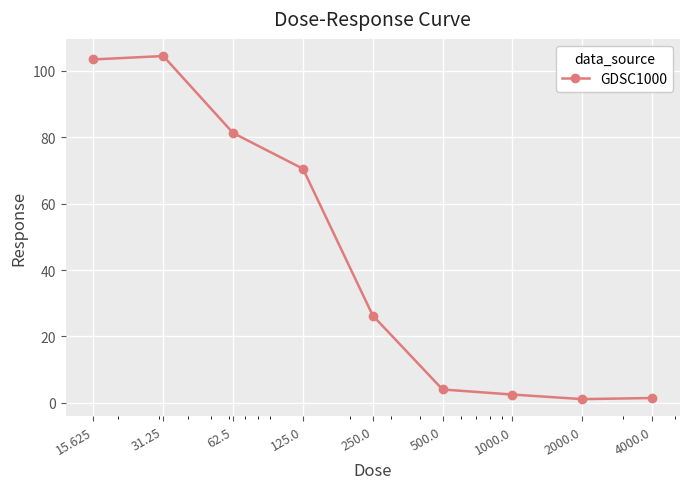

Is this an area chart (filled region under the line)?

No